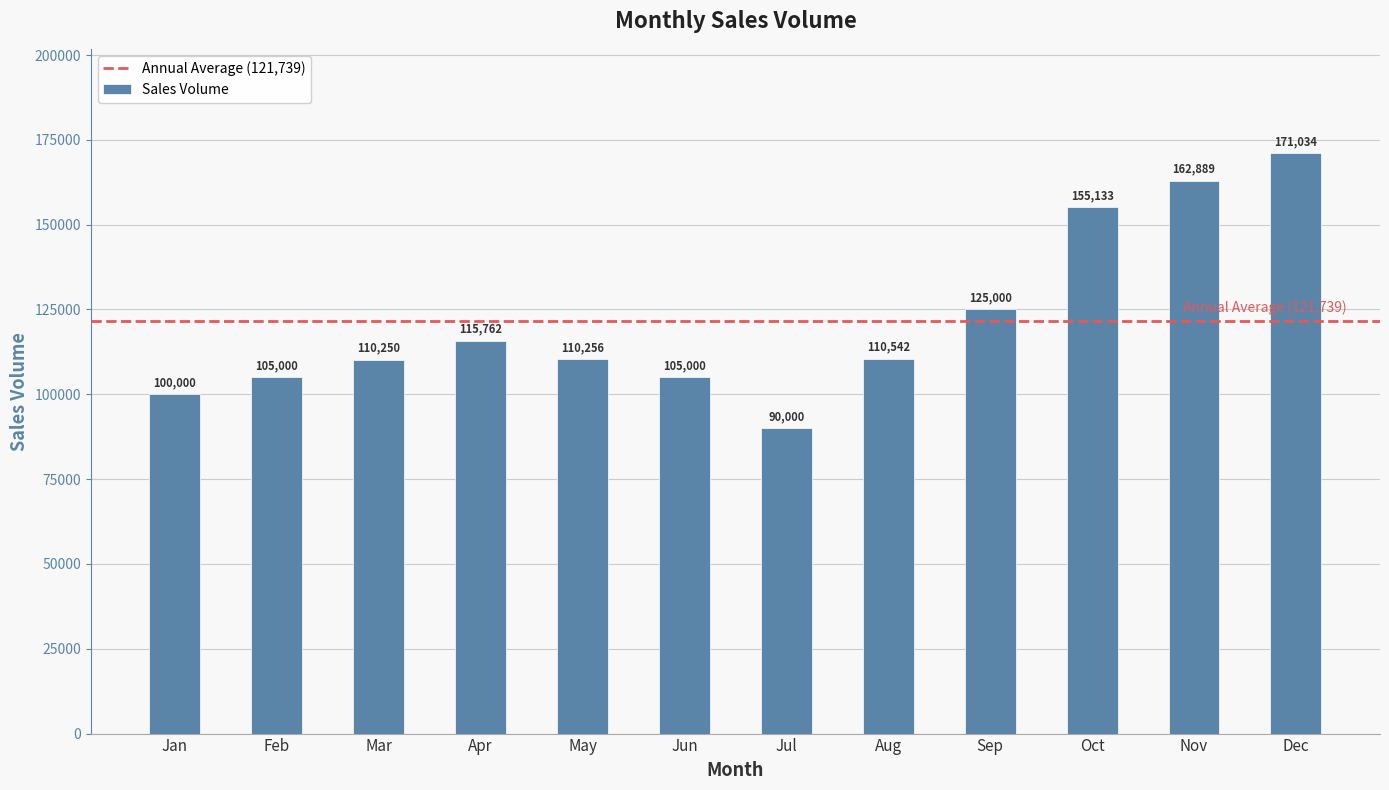

Between Jun and May, which is larger?

May